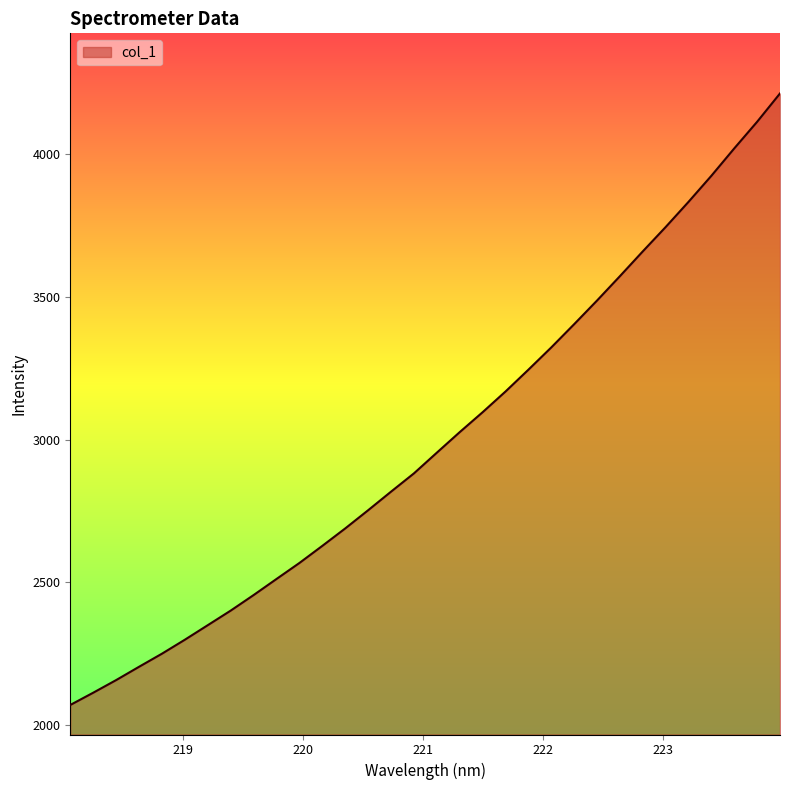

Reading right to left, list all the values displayed in this chart.

4212.9	4113.6	4020.3	3924.5	3833.1	3744.8	3659.4	3572.6	3487.2	3404.3	3322.9	3244.8	3168.4	3095.8	3026.1	2954.1	2881.5	2817.5	2752.4	2688.6	2627.5	2567.6	2511.5	2455.2	2400.7	2349.6	2298.7	2249.7	2203.8	2157.2	2112.9	2070.0